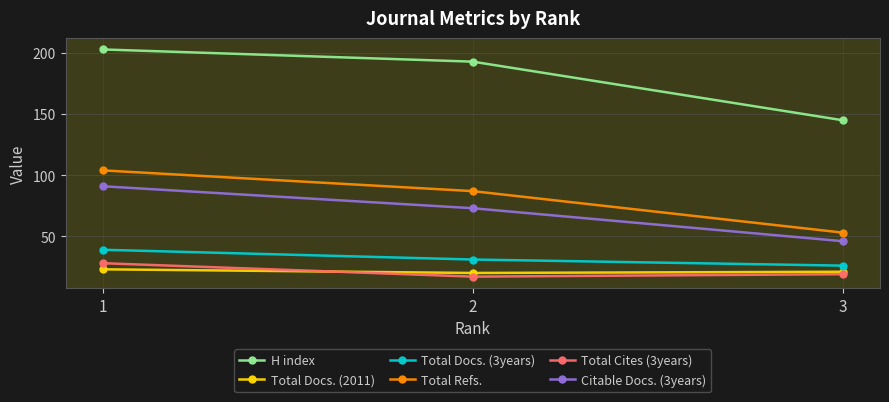

Reading left to right, list all the values displayed in this chart.

H index: 203	193	145
Total Docs. (2011): 23	20	21
Total Docs. (3years): 39	31	26
Total Refs.: 104	87	53
Total Cites (3years): 28	17	19
Citable Docs. (3years): 91	73	46